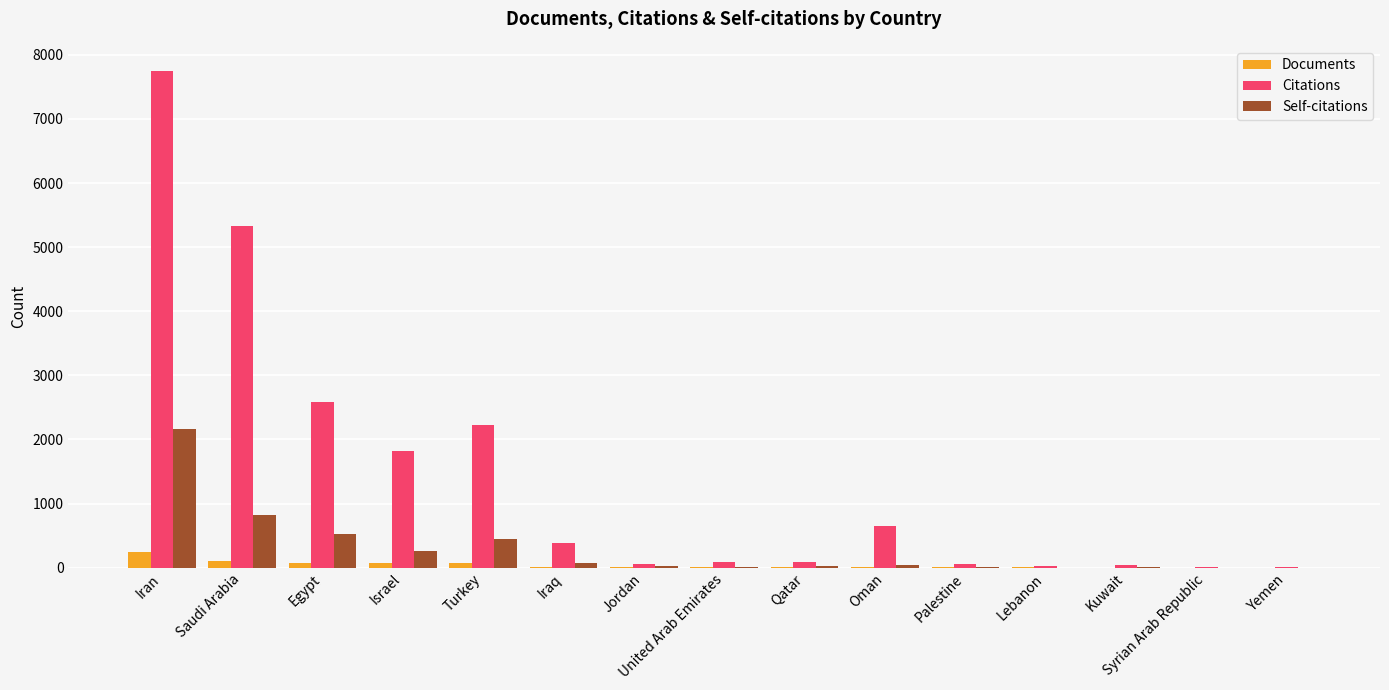

Between Iraq and Lebanon, which series saw the biggest shift?

Citations